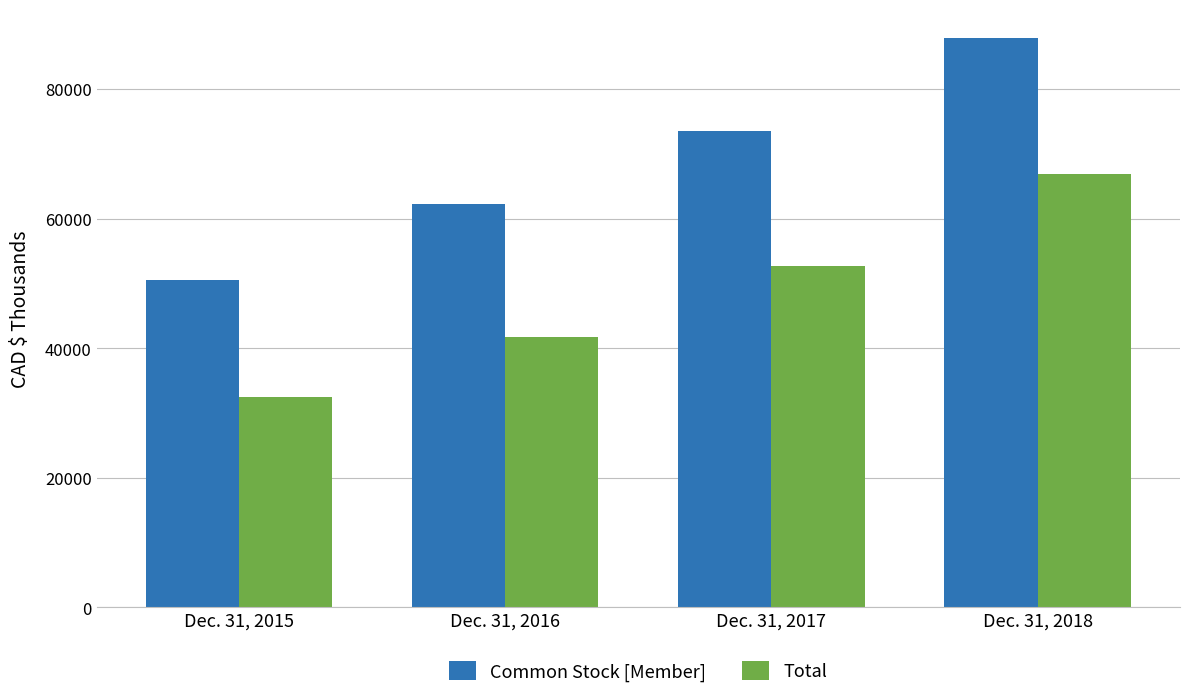

Which series changed the most between Dec. 31, 2015 and Dec. 31, 2016?

Common Stock [Member]